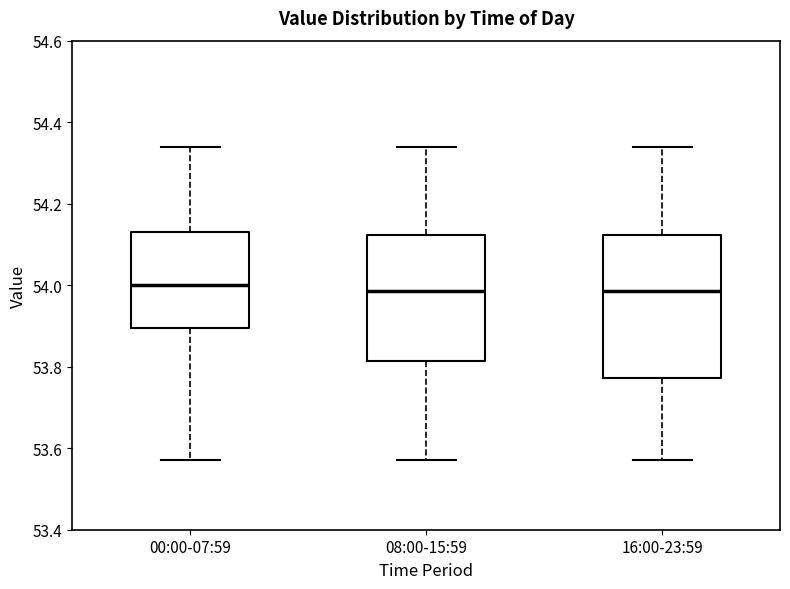

Comparing the boxes themselves (not the whiskers), which one is the tallest?

16:00-23:59